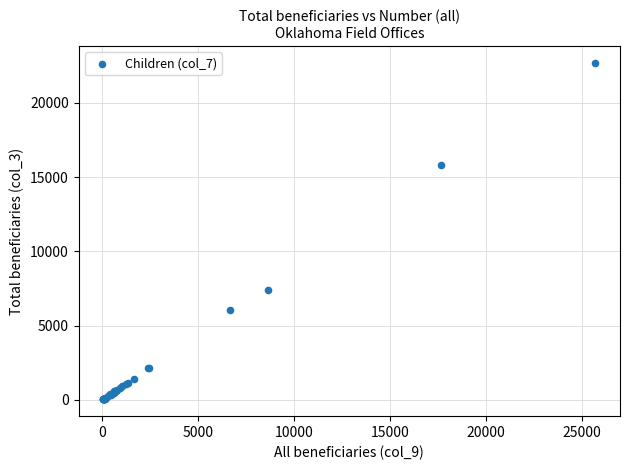

What Y value in the scatter plot is closest to 11362?

7425